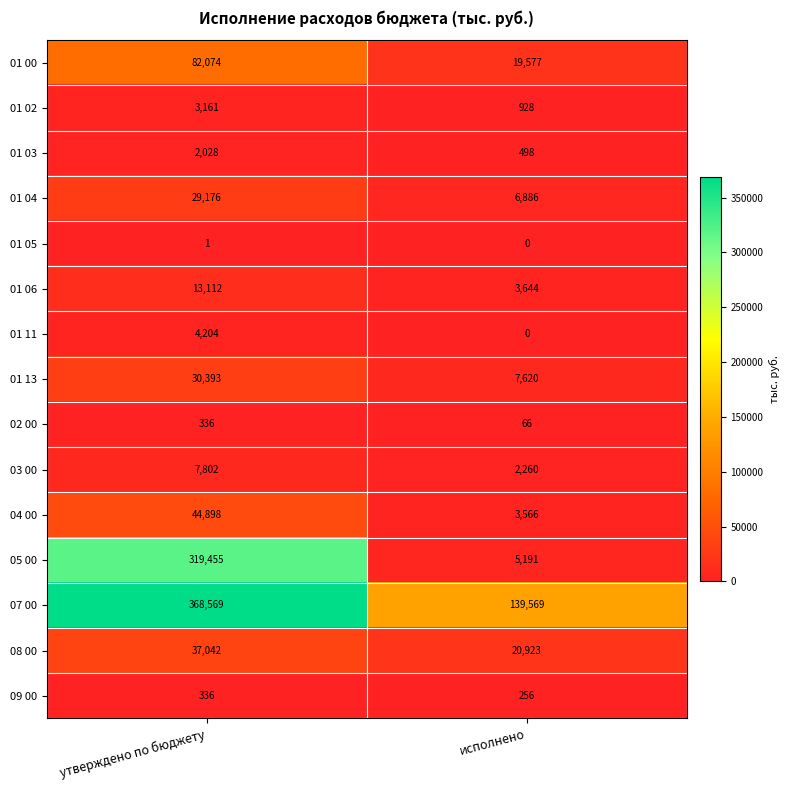

At how many categories does at least one series exceed 49773?

2